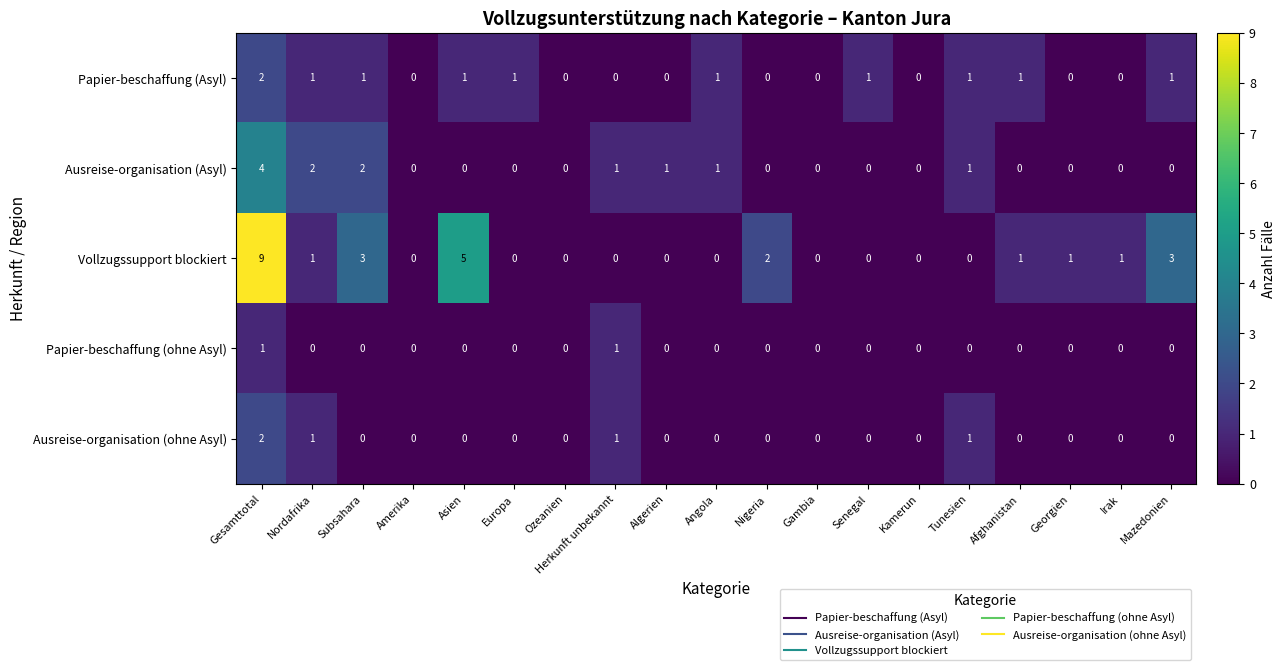

Is the value of Papier-beschaffung (Asyl) at Subsahara greater than the value of Ausreise-organisation (ohne Asyl) at Europa?

Yes